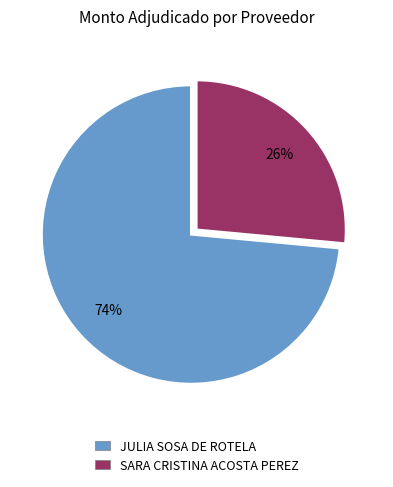

What is the largest slice in the pie chart?

JULIA SOSA DE ROTELA